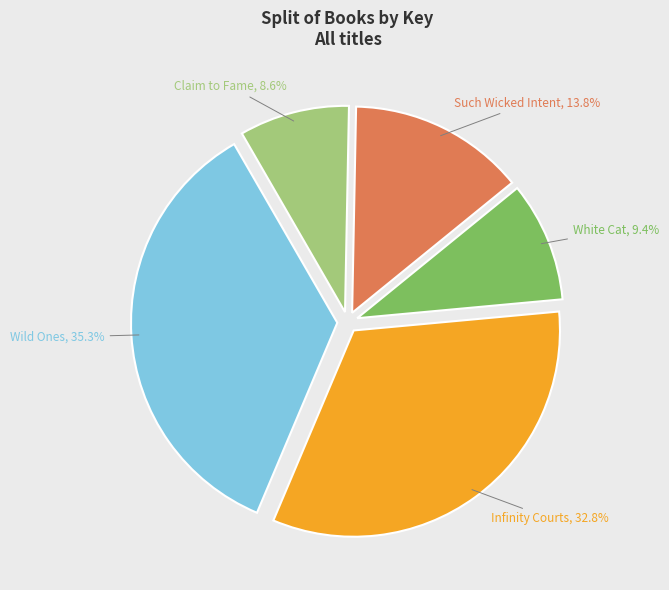

What percentage is the White Cat slice, to the nearest percent?

9%